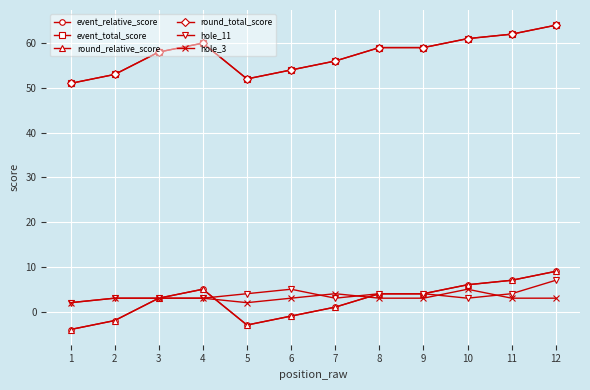

Reading left to right, extract all data points from this chart.

event_relative_score: 1=-4	2=-2	3=3	4=5	5=-3	6=-1	7=1	8=4	9=4	10=6	11=7	12=9
event_total_score: 1=51	2=53	3=58	4=60	5=52	6=54	7=56	8=59	9=59	10=61	11=62	12=64
round_relative_score: 1=-4	2=-2	3=3	4=5	5=-3	6=-1	7=1	8=4	9=4	10=6	11=7	12=9
round_total_score: 1=51	2=53	3=58	4=60	5=52	6=54	7=56	8=59	9=59	10=61	11=62	12=64
hole_11: 1=2	2=3	3=3	4=3	5=4	6=5	7=3	8=4	9=4	10=3	11=4	12=7
hole_3: 1=2	2=3	3=3	4=3	5=2	6=3	7=4	8=3	9=3	10=5	11=3	12=3